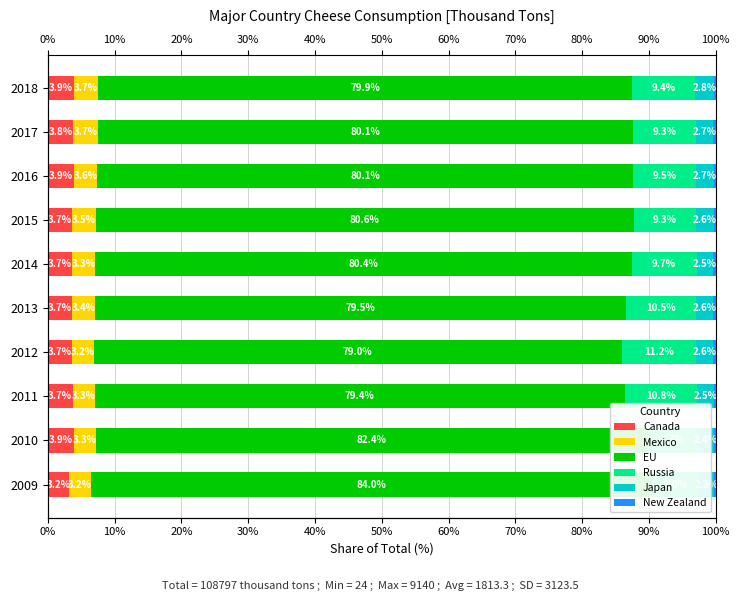

How many bars are there in each group?

6